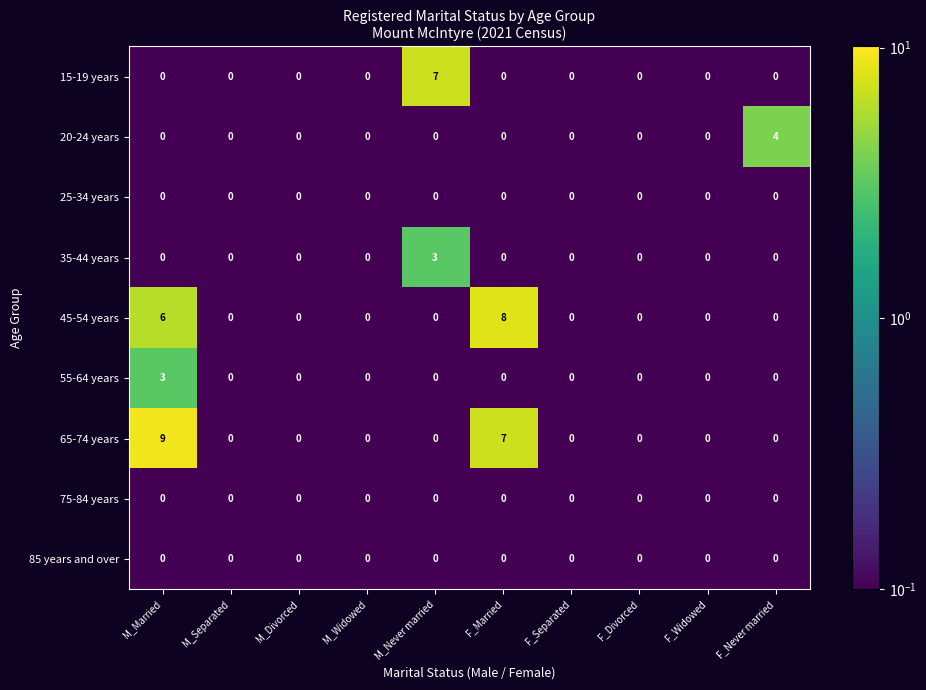

At which category is the sum across all series the highest?

M_Married